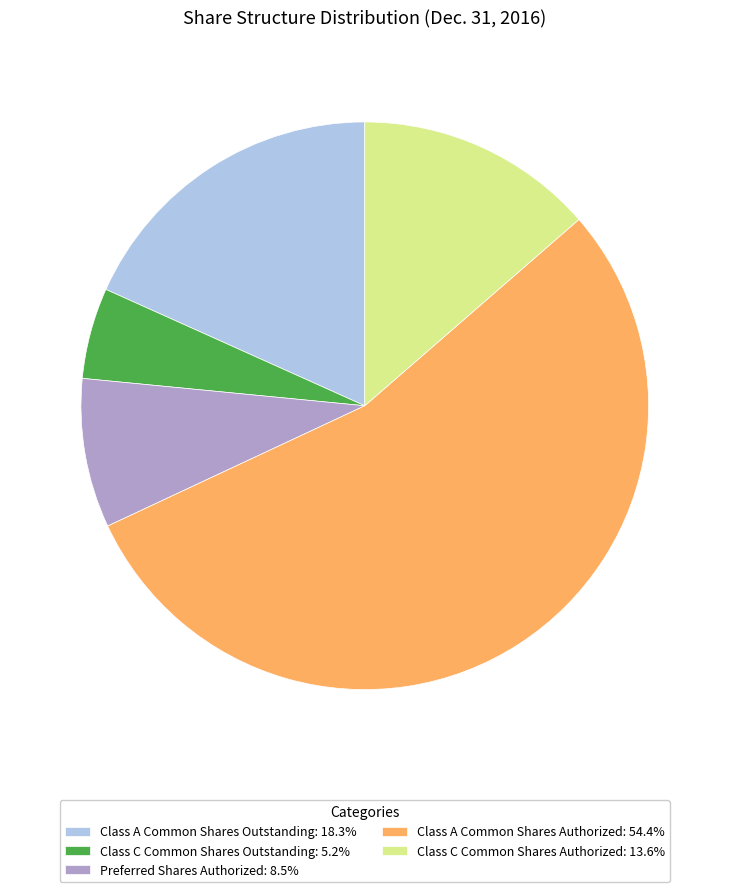

Combined, do Class C Common Shares Outstanding: 5.2% and Class C Common Shares Authorized: 13.6% account for over 50%?

No